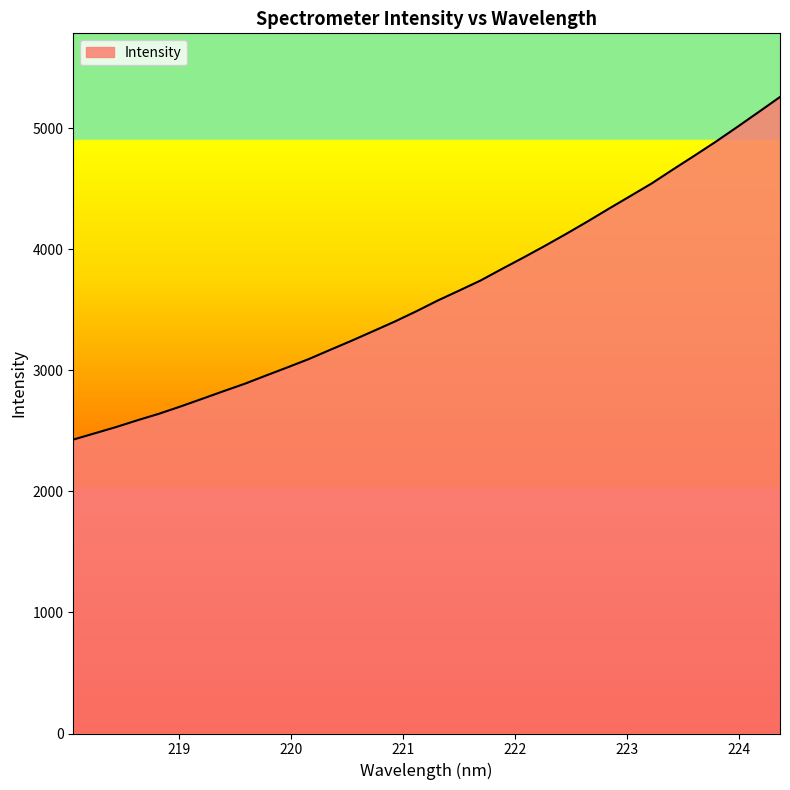

What is the greatest value displayed?

5257.9